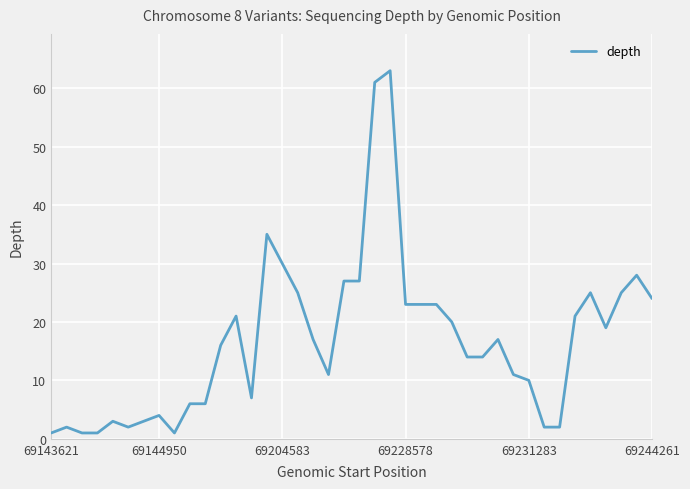

What is the maximum value shown in the chart?

63